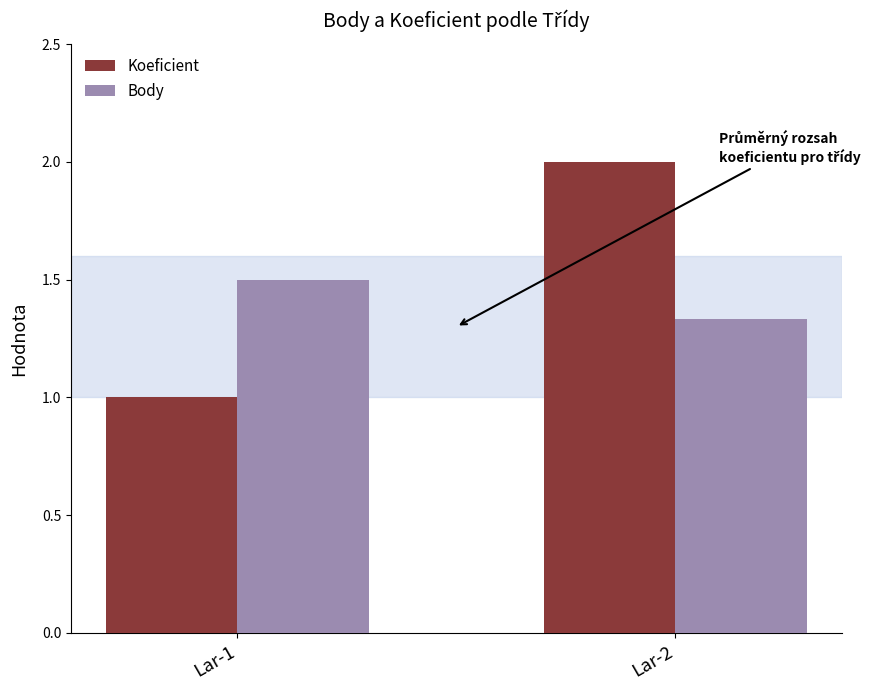

Where is Koeficient nearest to the value 1?

Lar-1